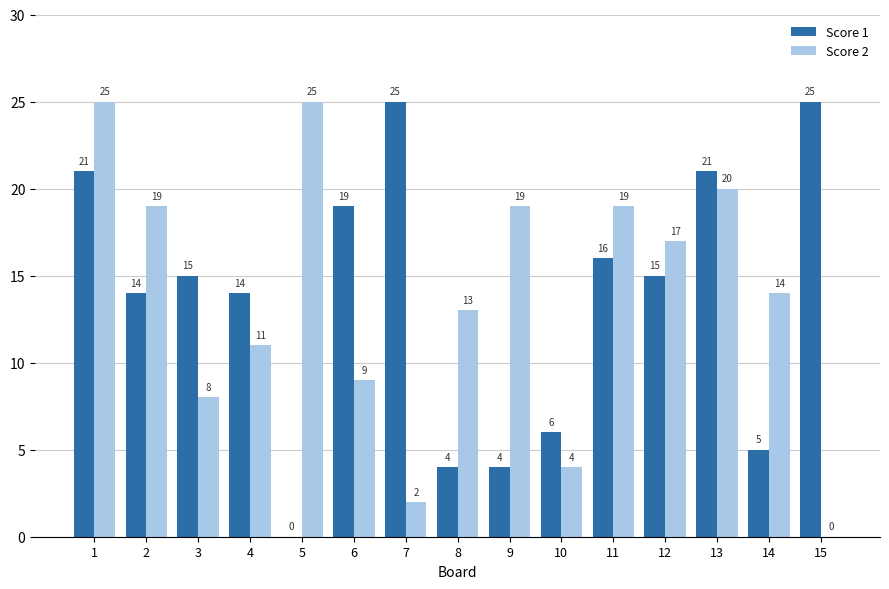

How many groups of bars are there?

15